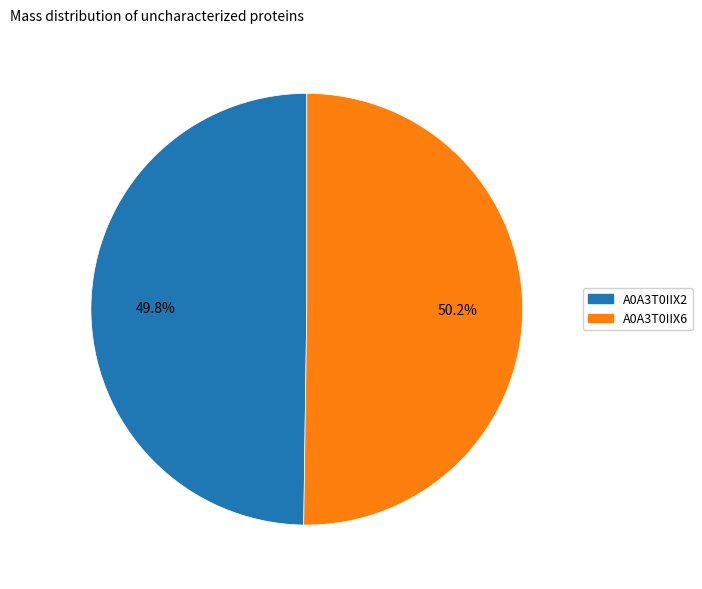

How many slices are in this pie chart?

2